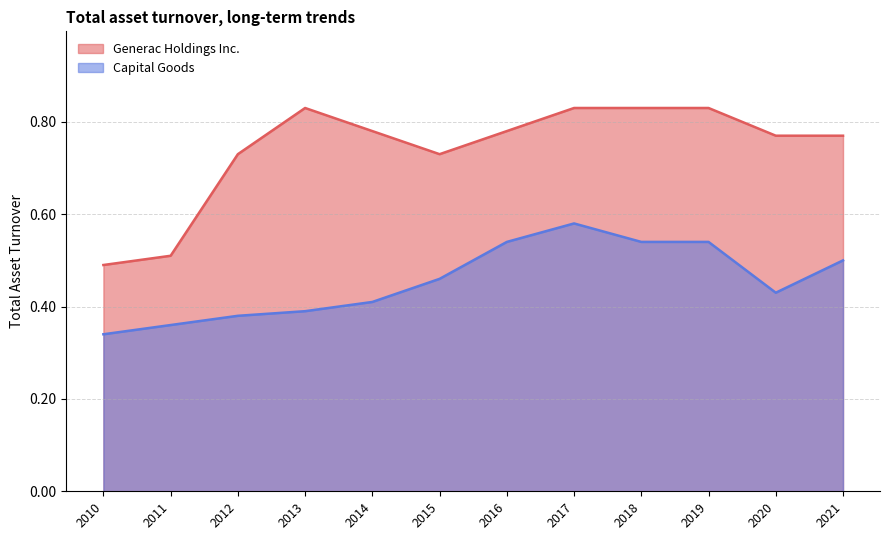

At how many categories does at least one series exceed 0?

12